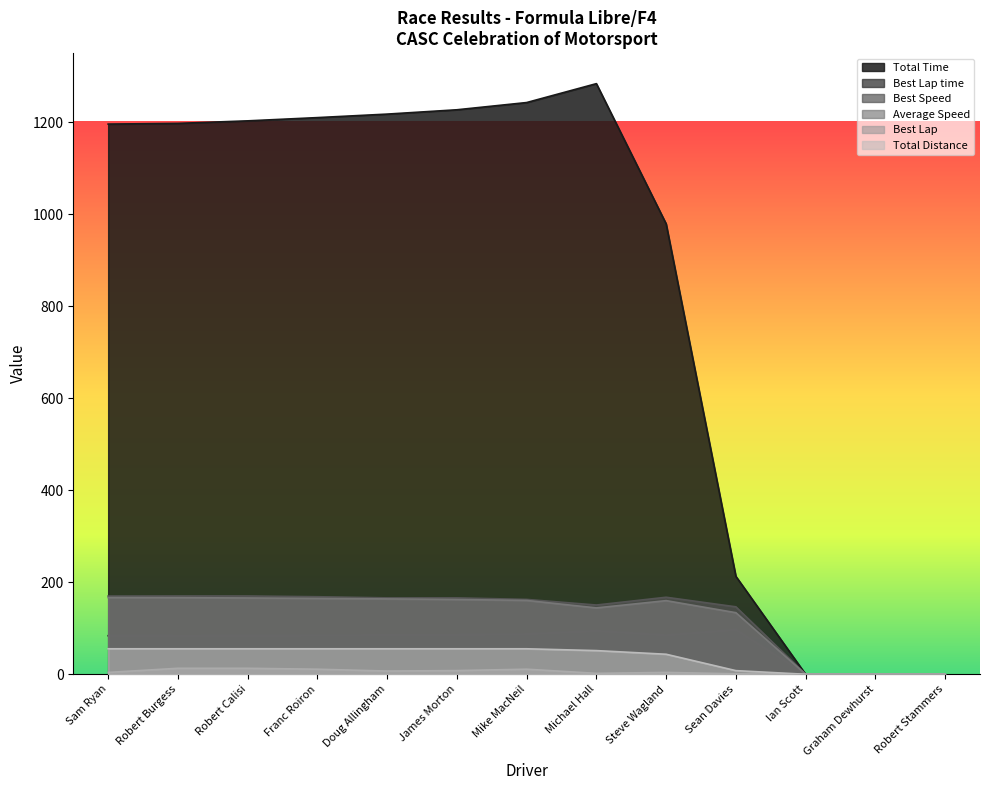

Which has a higher value, Robert Calisi or Ian Scott?

Robert Calisi